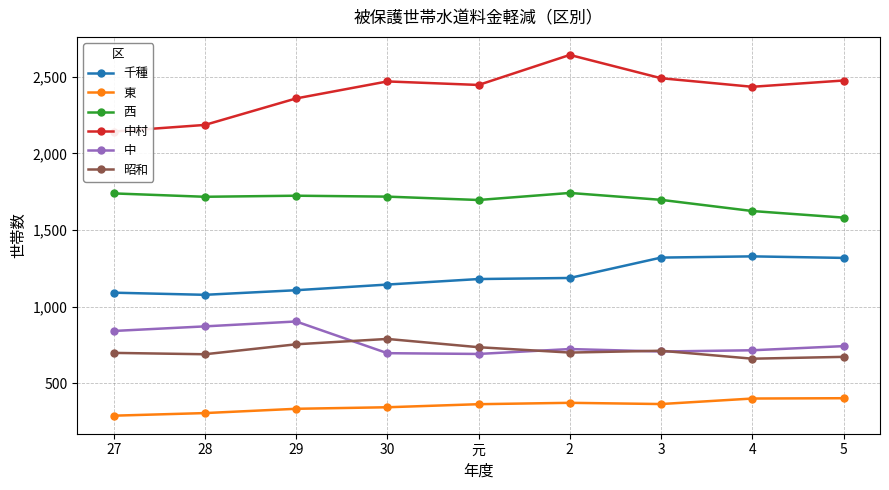

What is the label of the 5th point from the right?

元